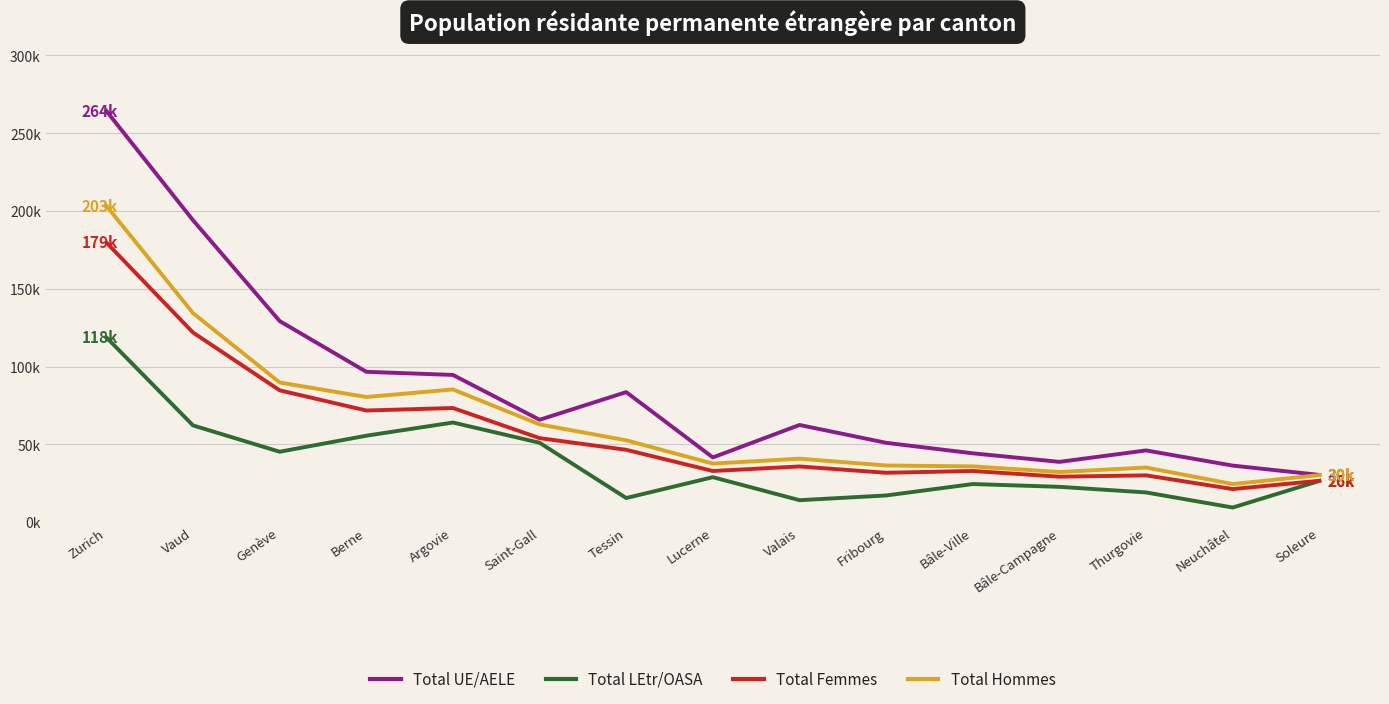

Rank the categories by Total Hommes value from highest to lowest.

Zurich, Vaud, Genève, Argovie, Berne, Saint-Gall, Tessin, Valais, Lucerne, Fribourg, Bâle-Ville, Thurgovie, Bâle-Campagne, Soleure, Neuchâtel